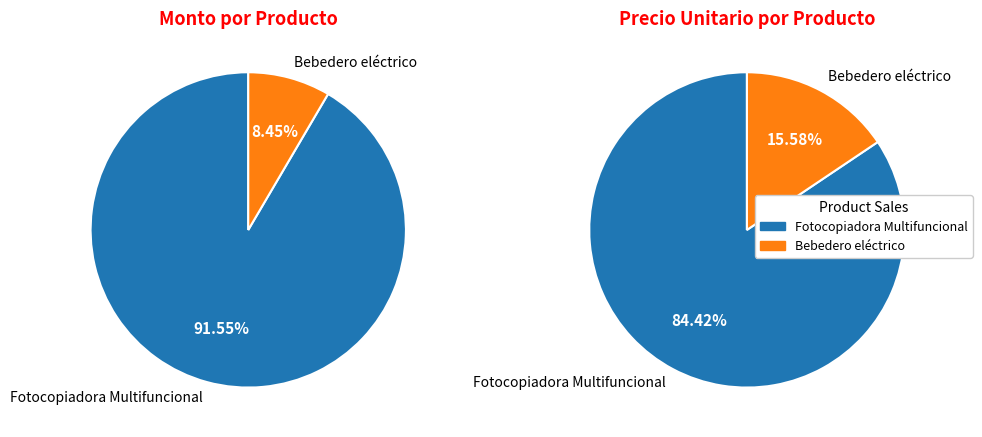

Rank the categories by value from highest to lowest.

Fotocopiadora Multifuncional, Bebedero eléctrico